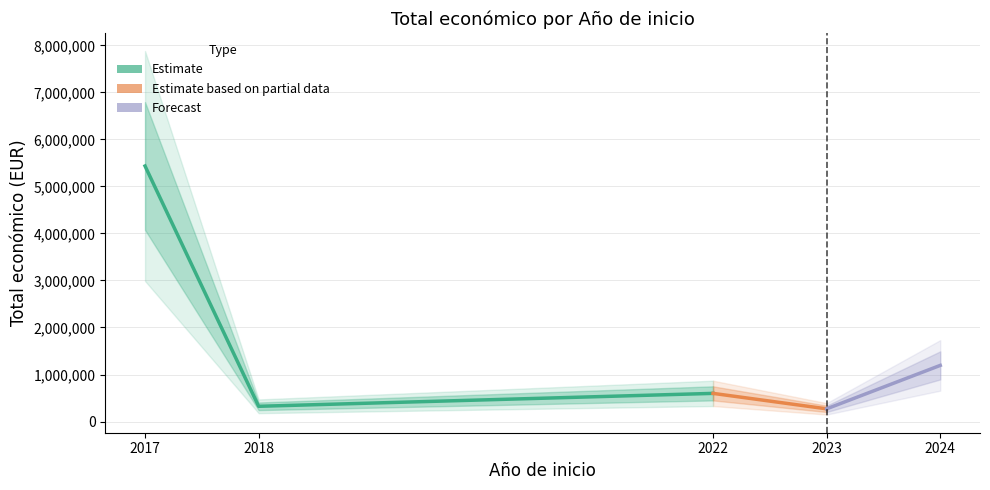

Between 2023 and 2018, which is larger?

2018